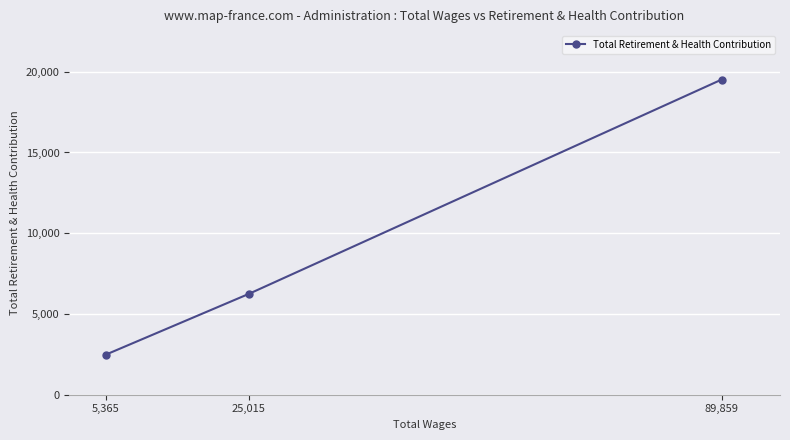

What position from the left is 25,015?

2